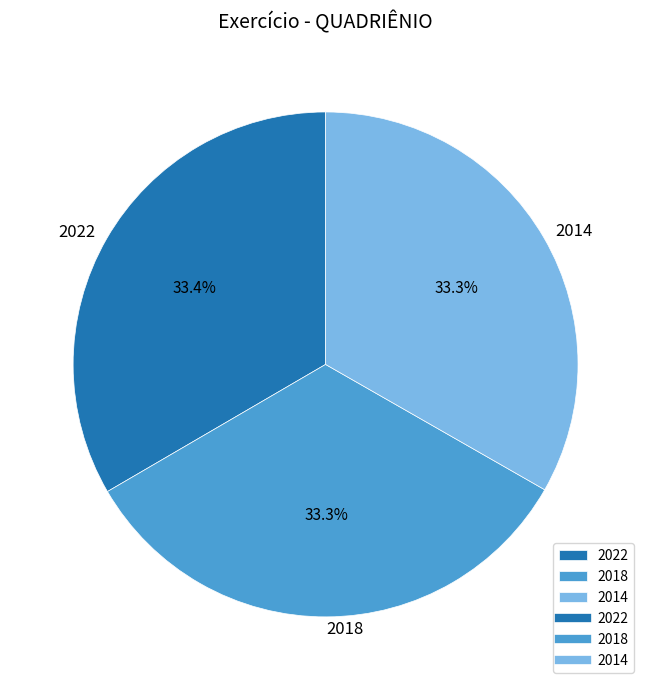

True or false: 2018 accounts for 23% of the total.

False